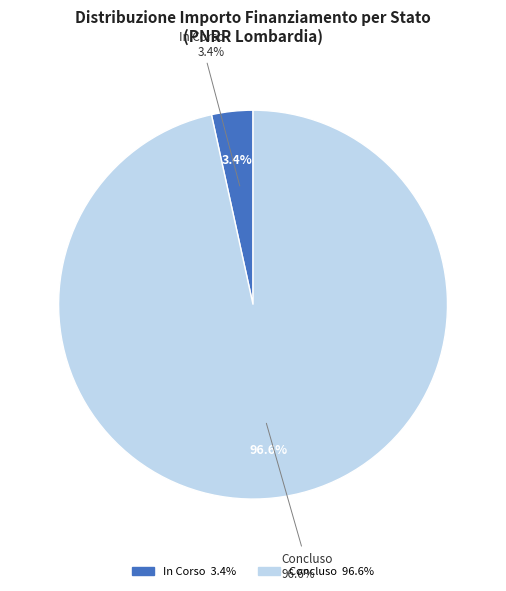

How many segments does this pie chart have?

2